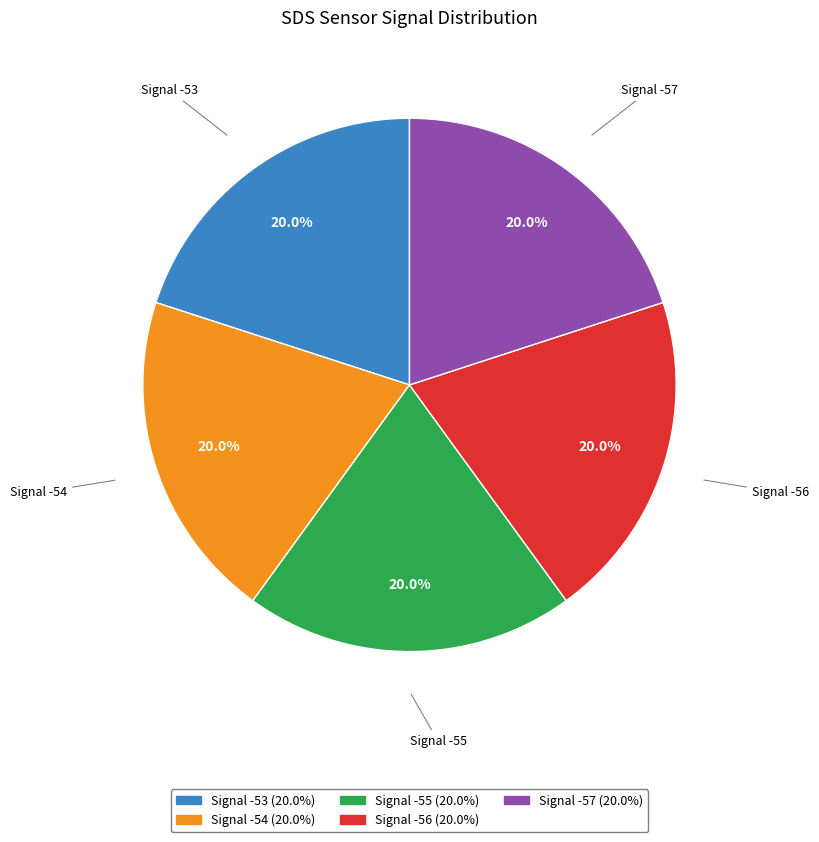

Does any single category account for the majority?

No